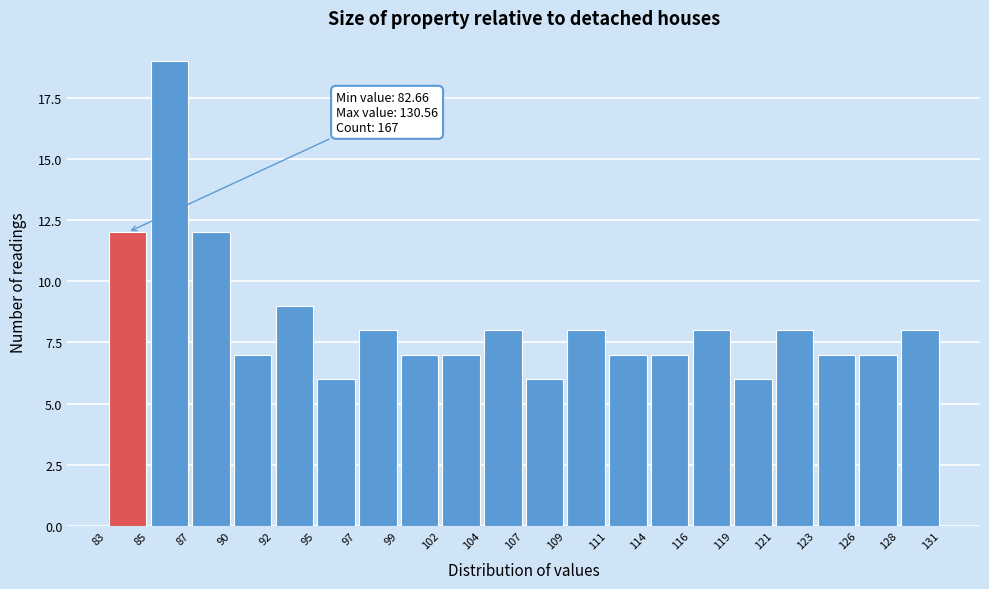

Over which range of the x-axis is the bar tallest?

85 to 87